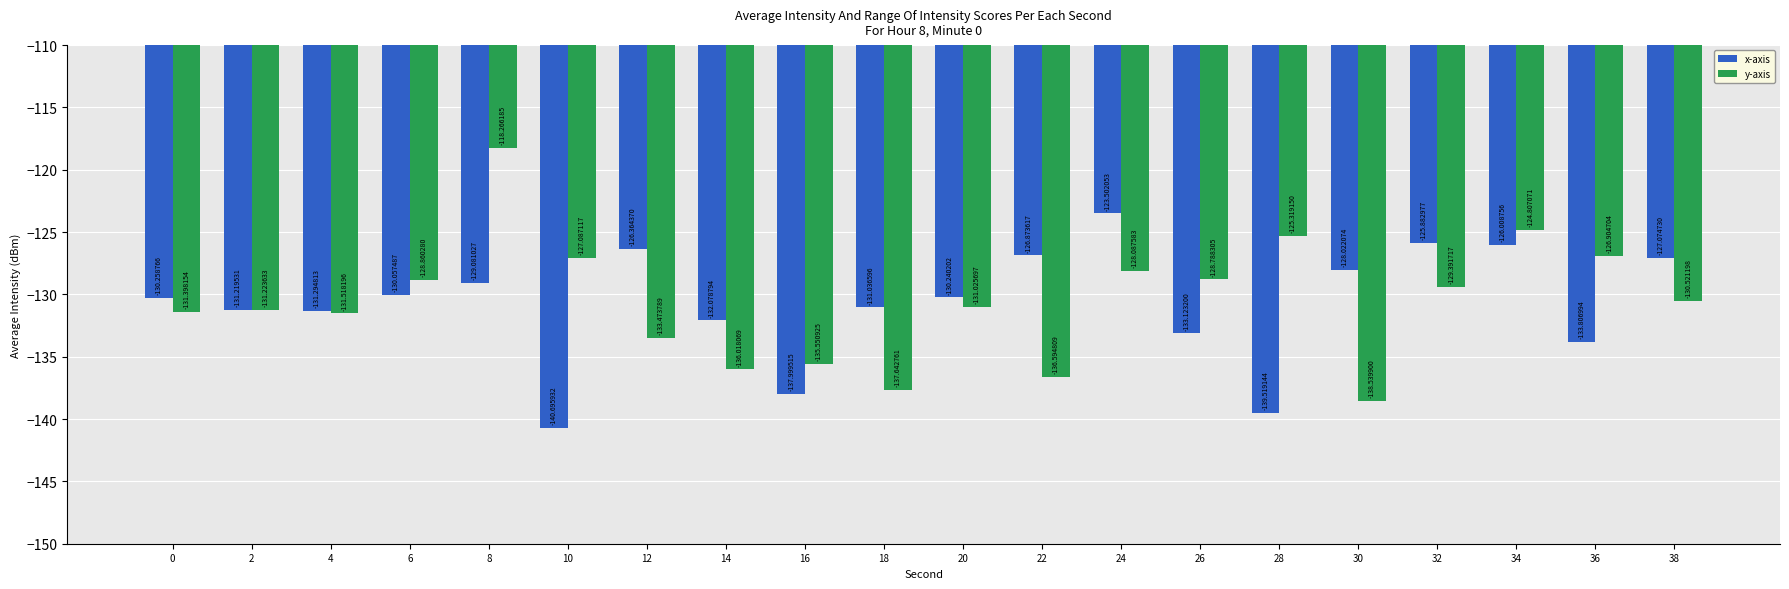

What is the difference between the highest and lowest values at 24?

4.6